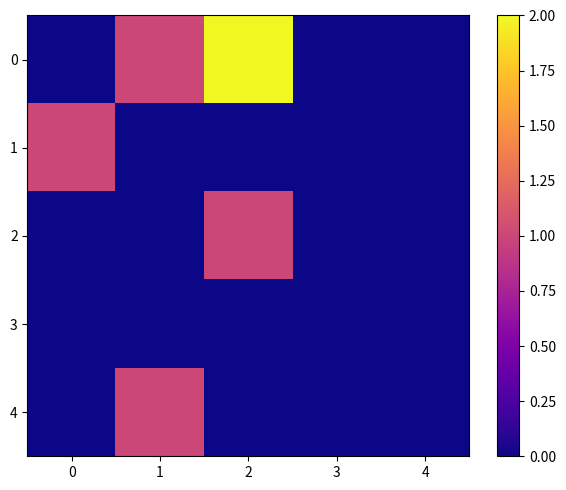

Which label corresponds to the largest value in the chart?

2